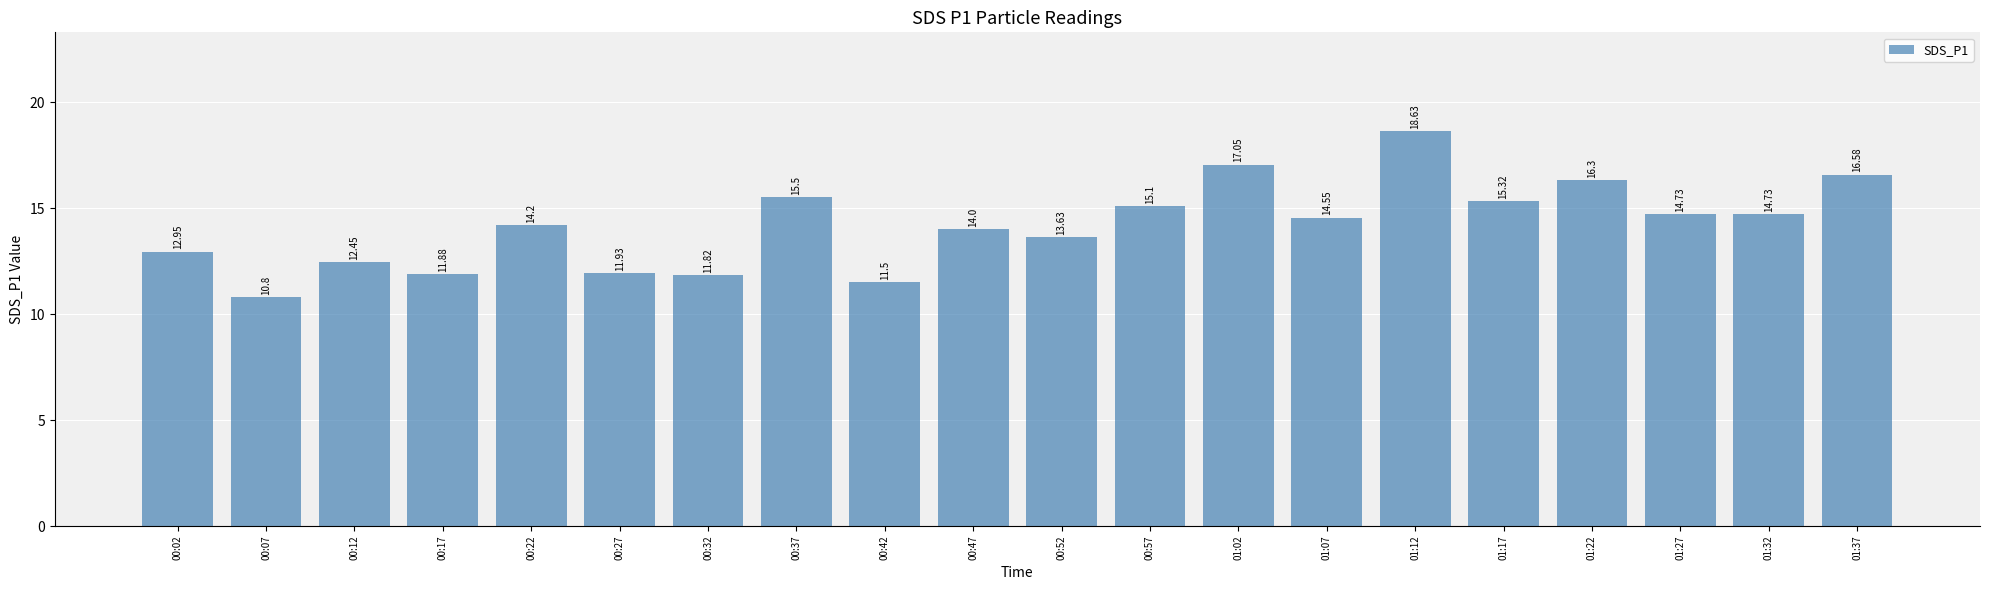

What is the difference between the maximum and second lowest values?

7.1